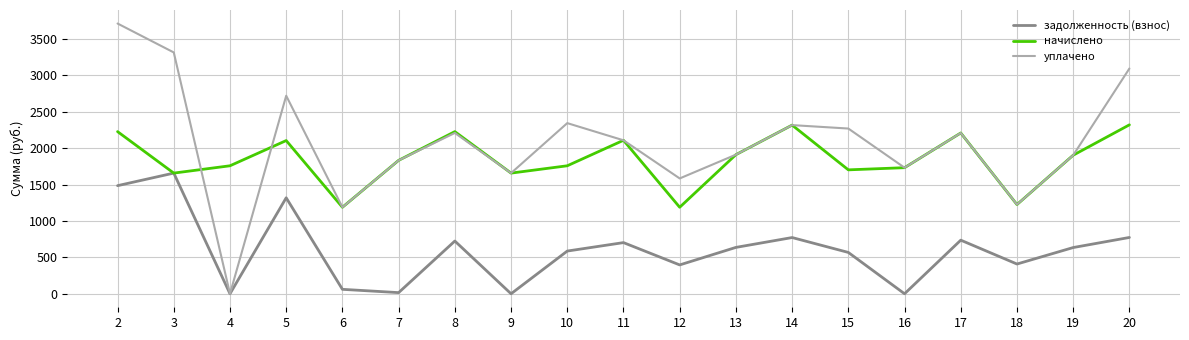

Does the chart have visible grid lines?

Yes